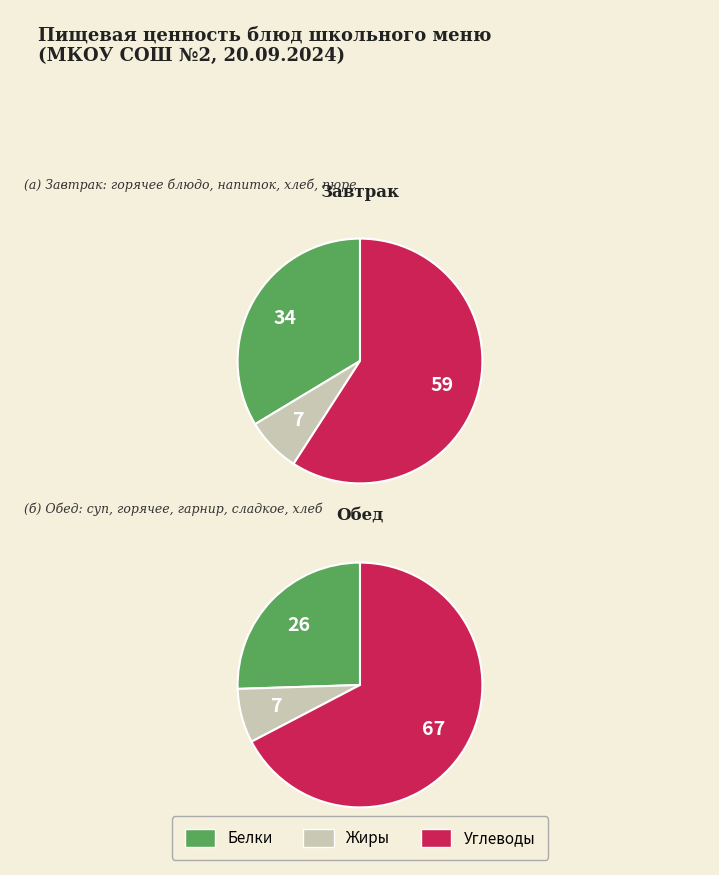

Which series has the largest range (max minus min)?

Углеводы